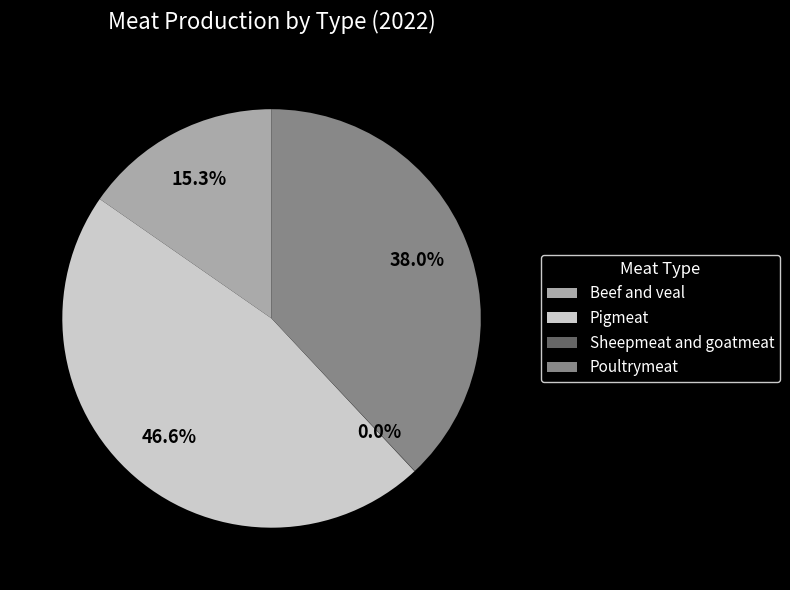

Combined, what portion of the pie is Beef and veal and Pigmeat?

62.0%